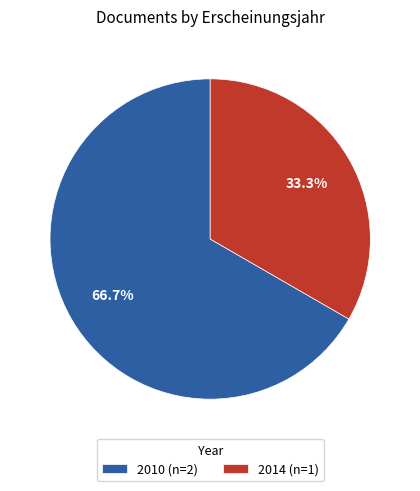

Is there a majority slice in this chart?

Yes